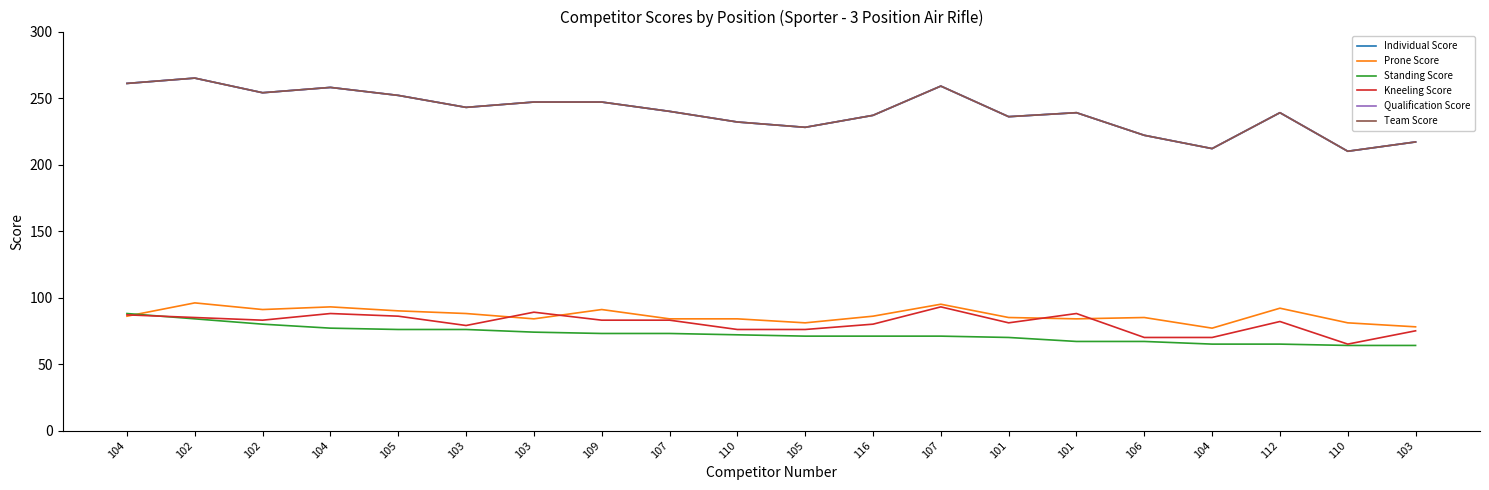

What is the label of the 16th point from the right?

105